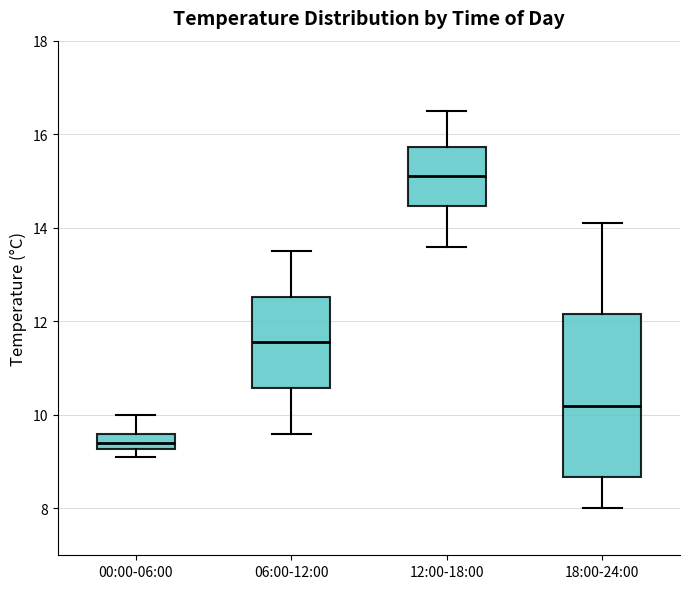

Where is the lower edge of the box for 18:00-24:00 on the y-axis? The values are not printed on the chart, so give them approximately, as read against the axis.

8.6